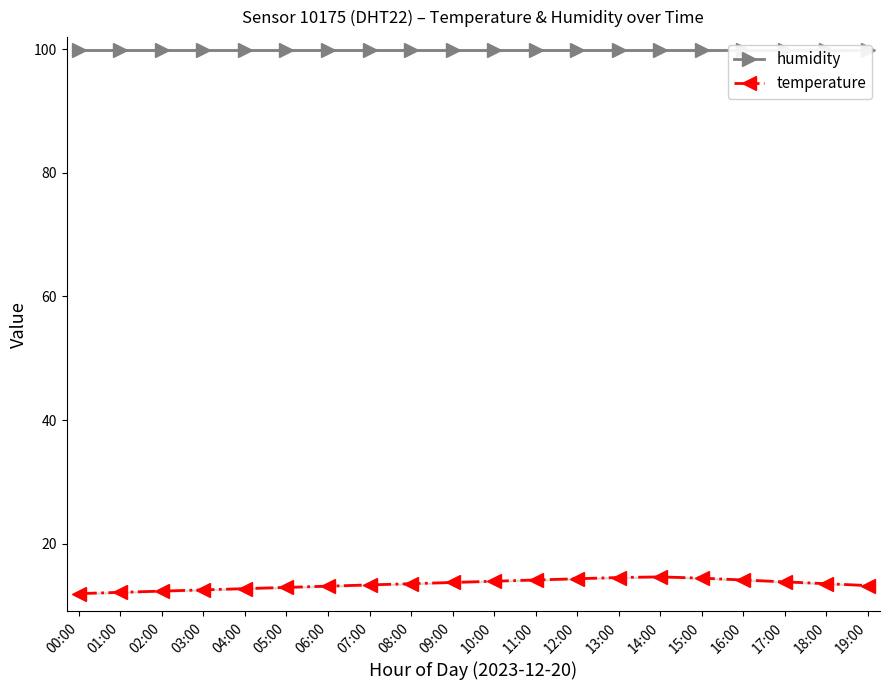

What is the spread (max minus min) of values at 15:00?

85.5